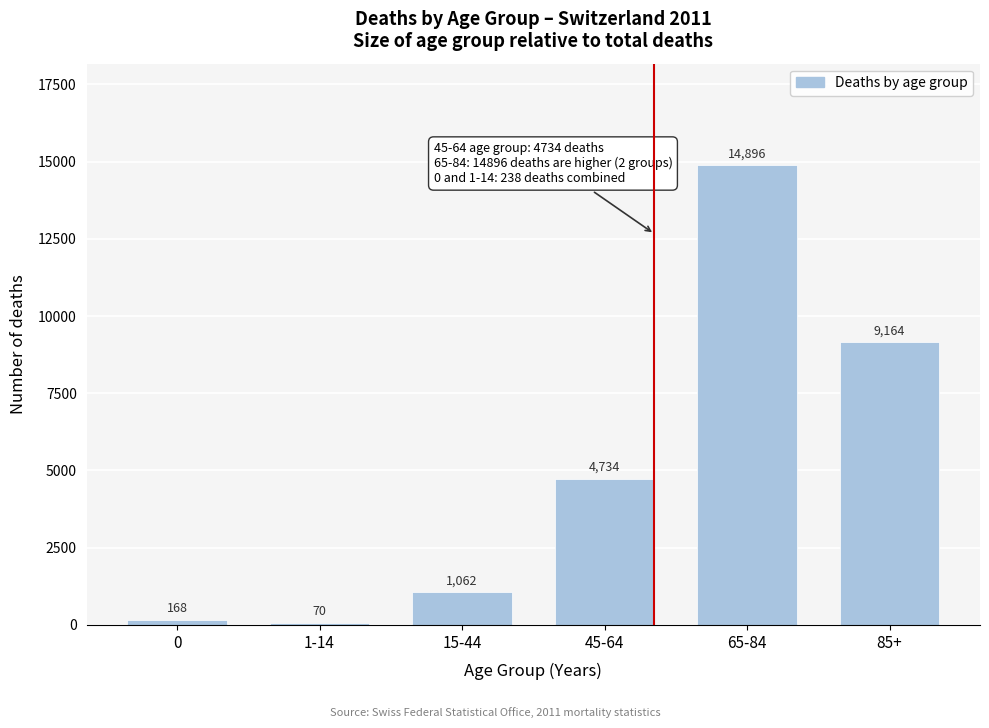

Reading left to right, list all the values displayed in this chart.

168	70	1062	4734	14896	9164